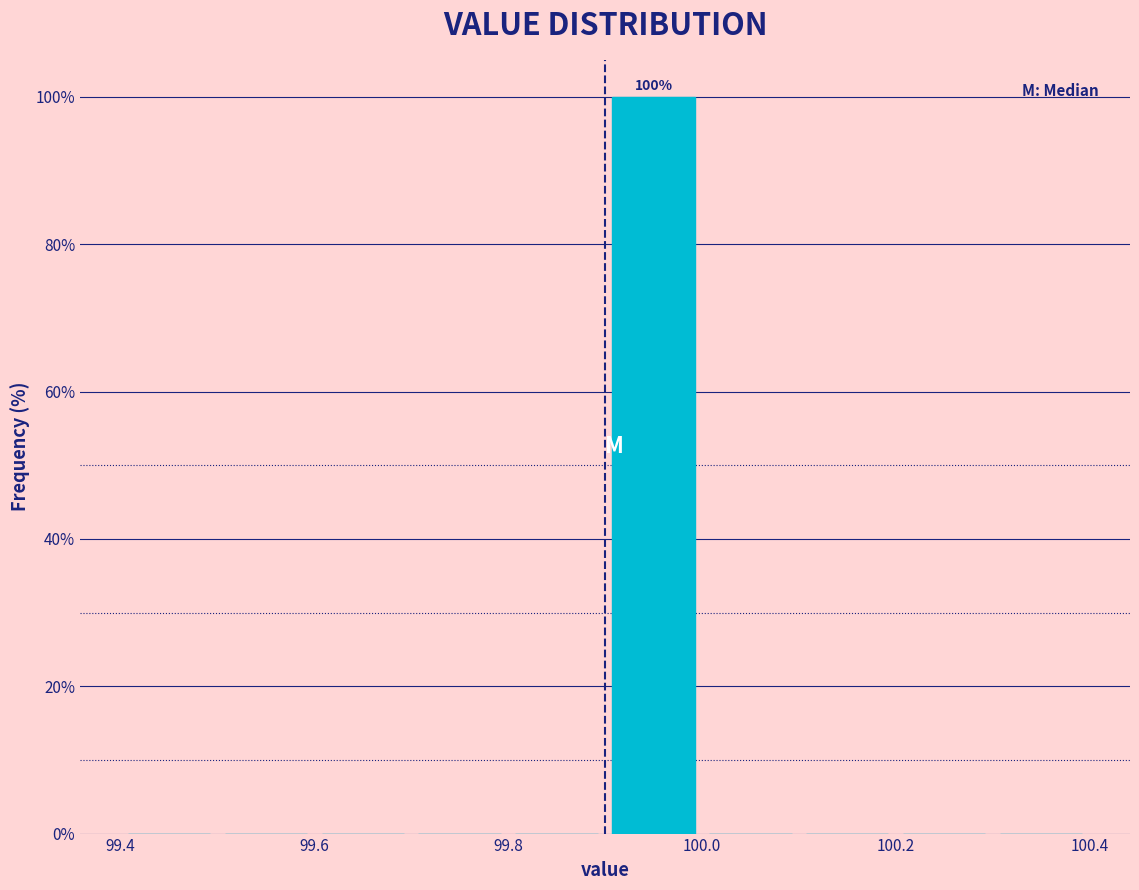

Over which range of the x-axis is the bar tallest?

99.9 to 100.0